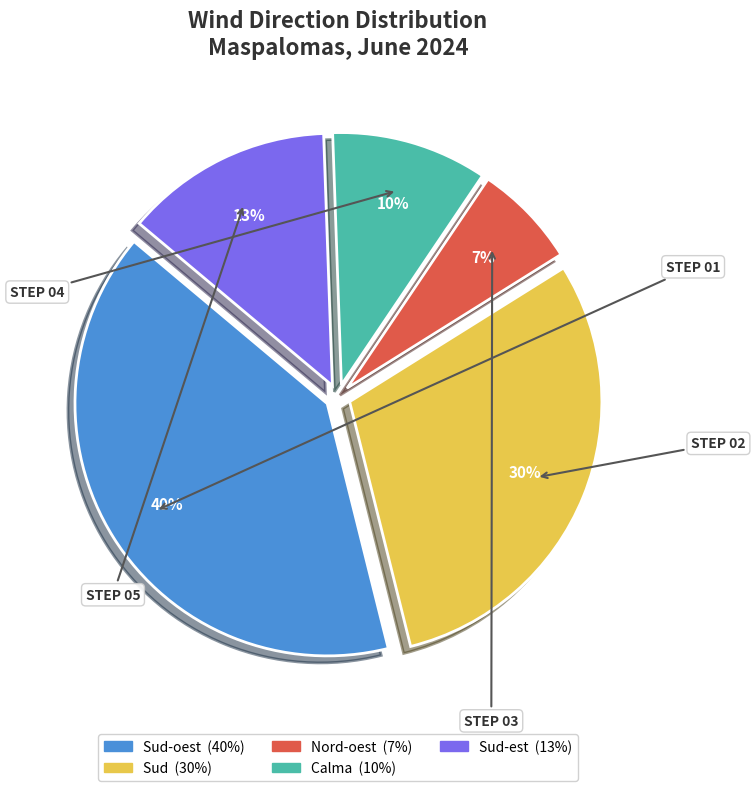

To the nearest percent, what is the difference between the largest and smallest slice percentages?

33%